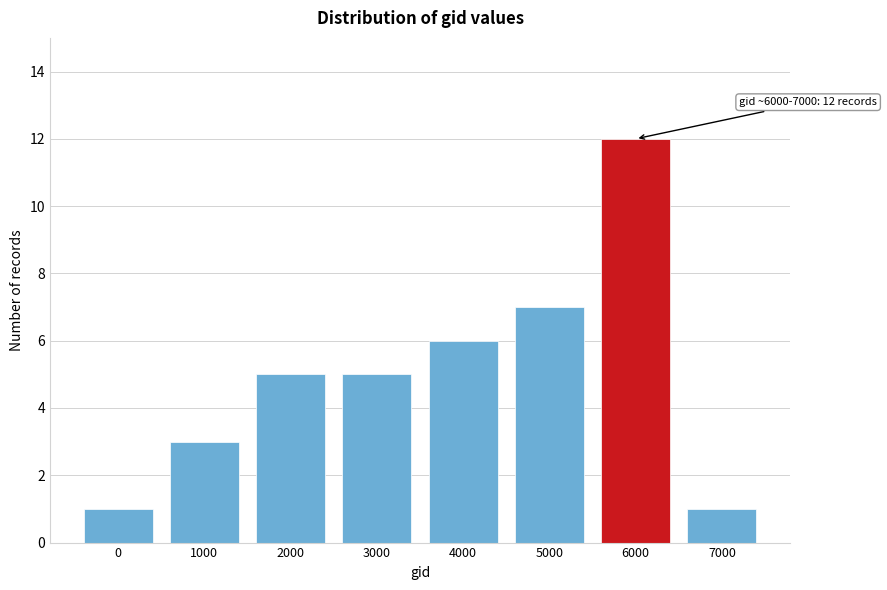

Reading right to left, extract all data points from this chart.

1	12	7	6	5	5	3	1